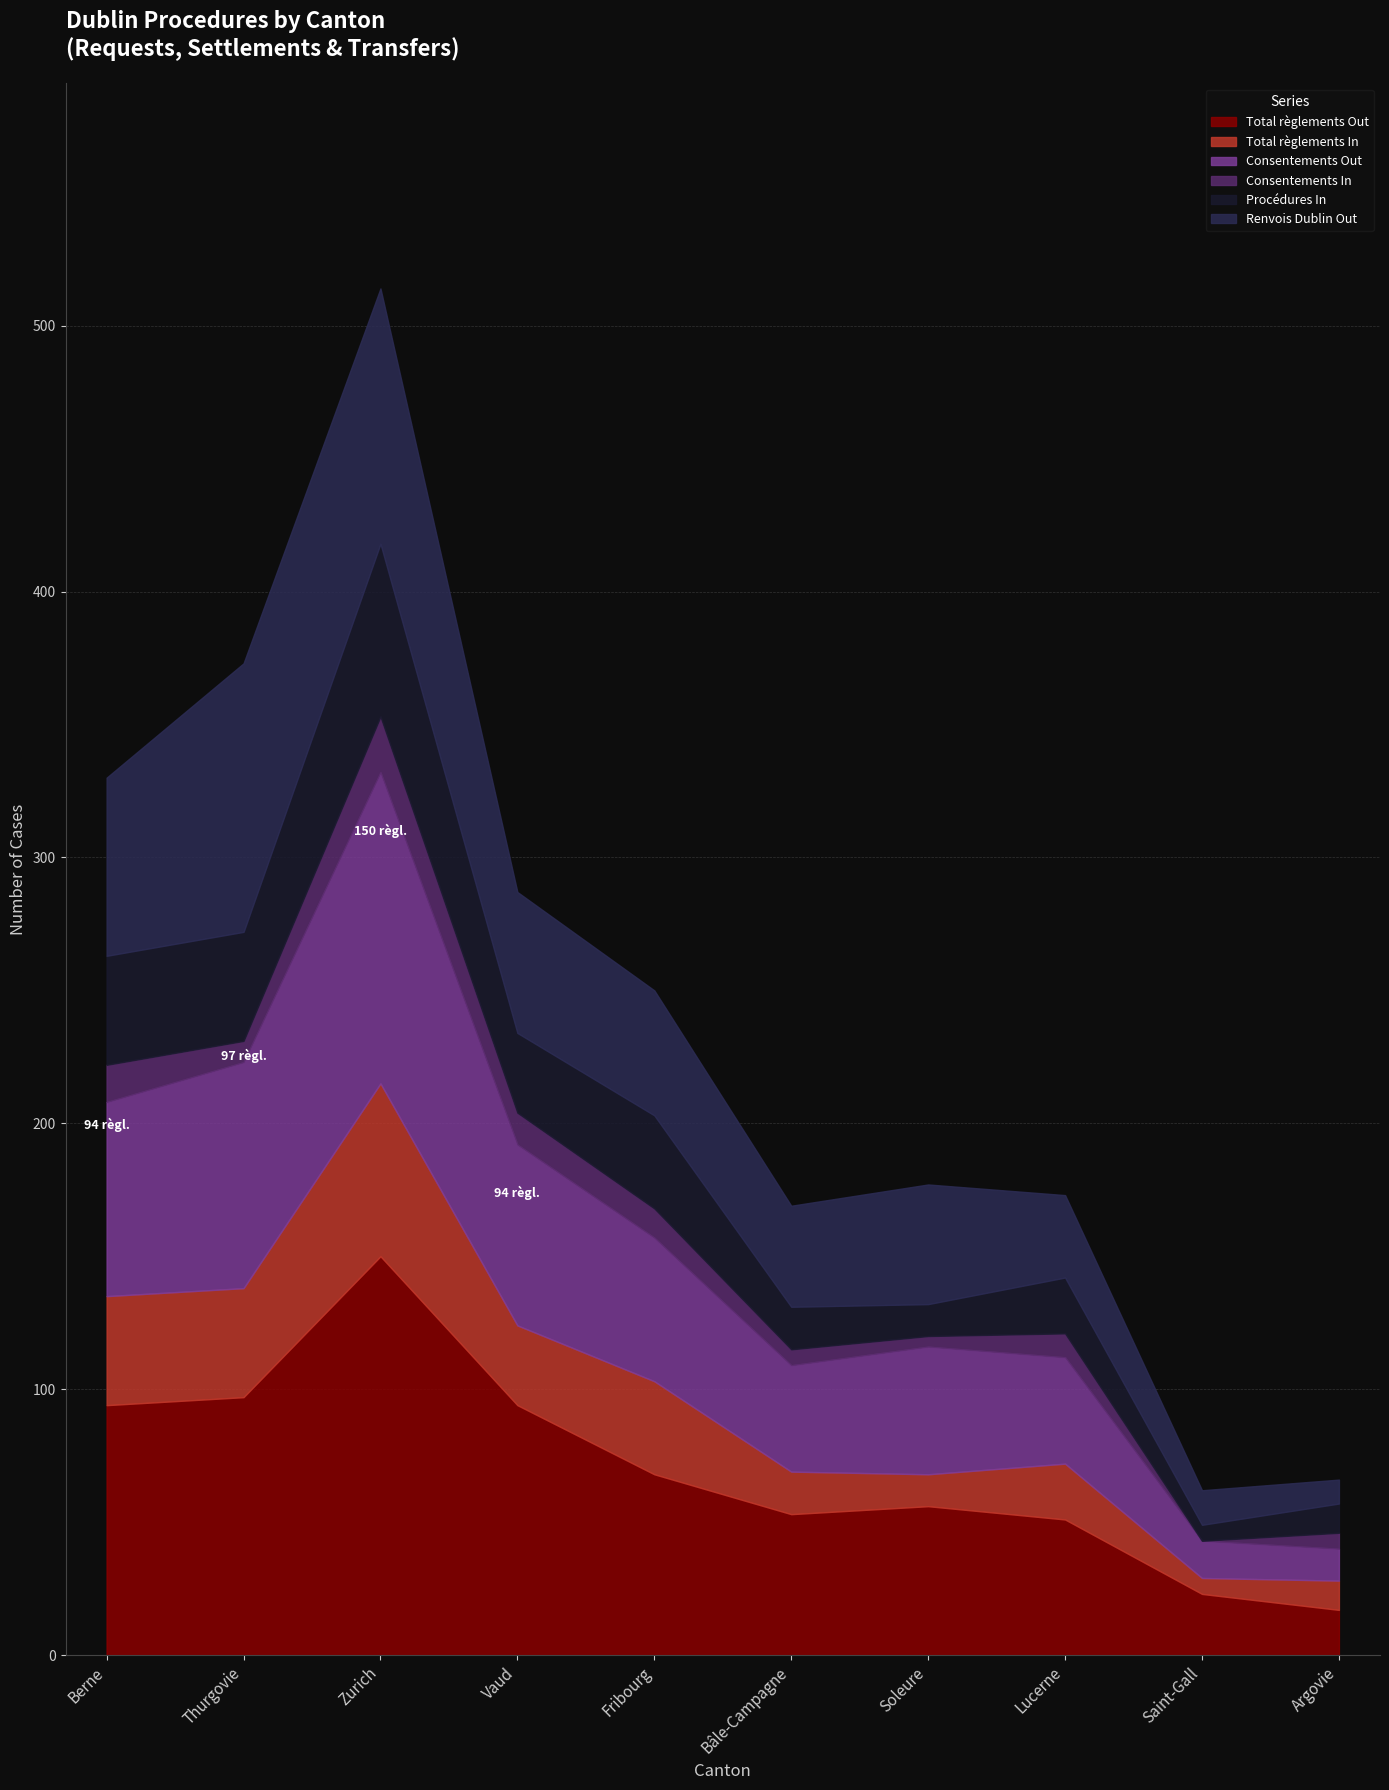

What is the value of the Procédures In point at the 3rd from the left?

65